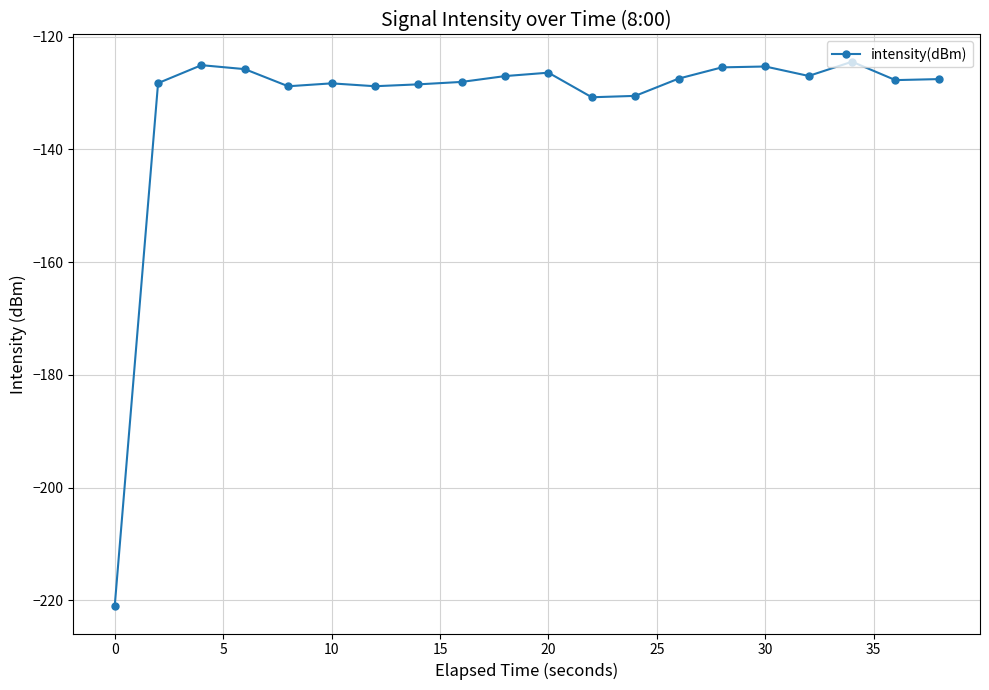

What is the value of the 14th point from the left?

-127.4